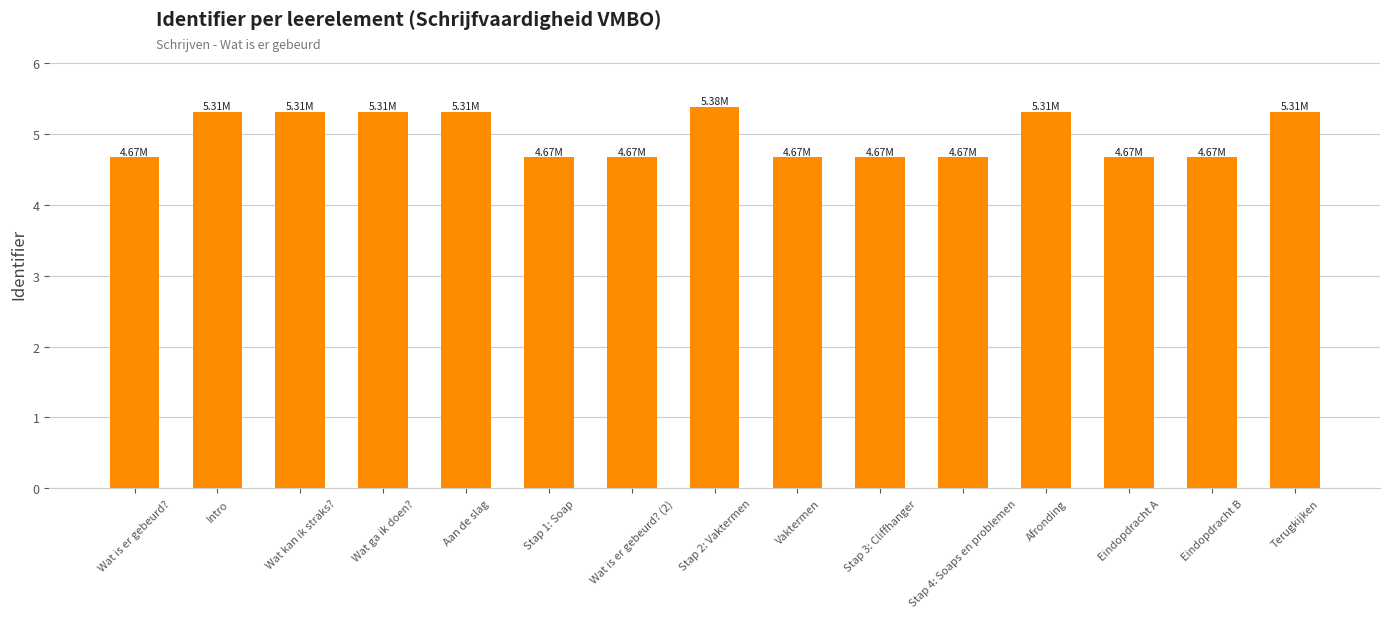

Count the values in the range 4 to 5.

8